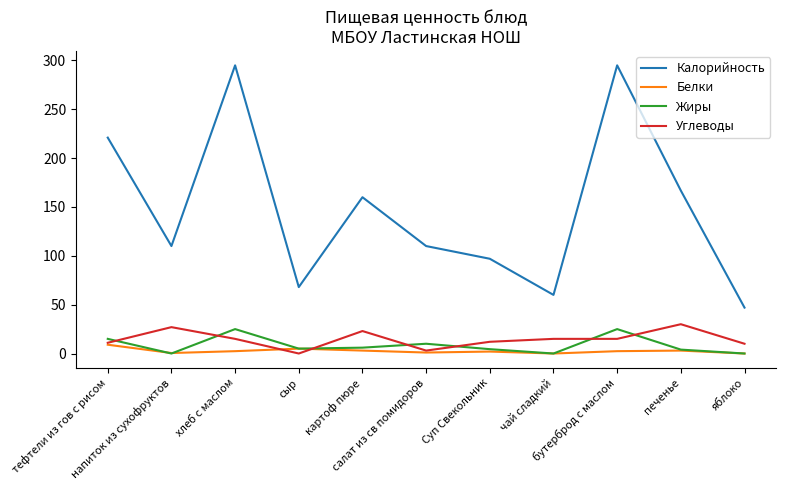

True or false: Калорийность and Белки intersect in this chart.

False